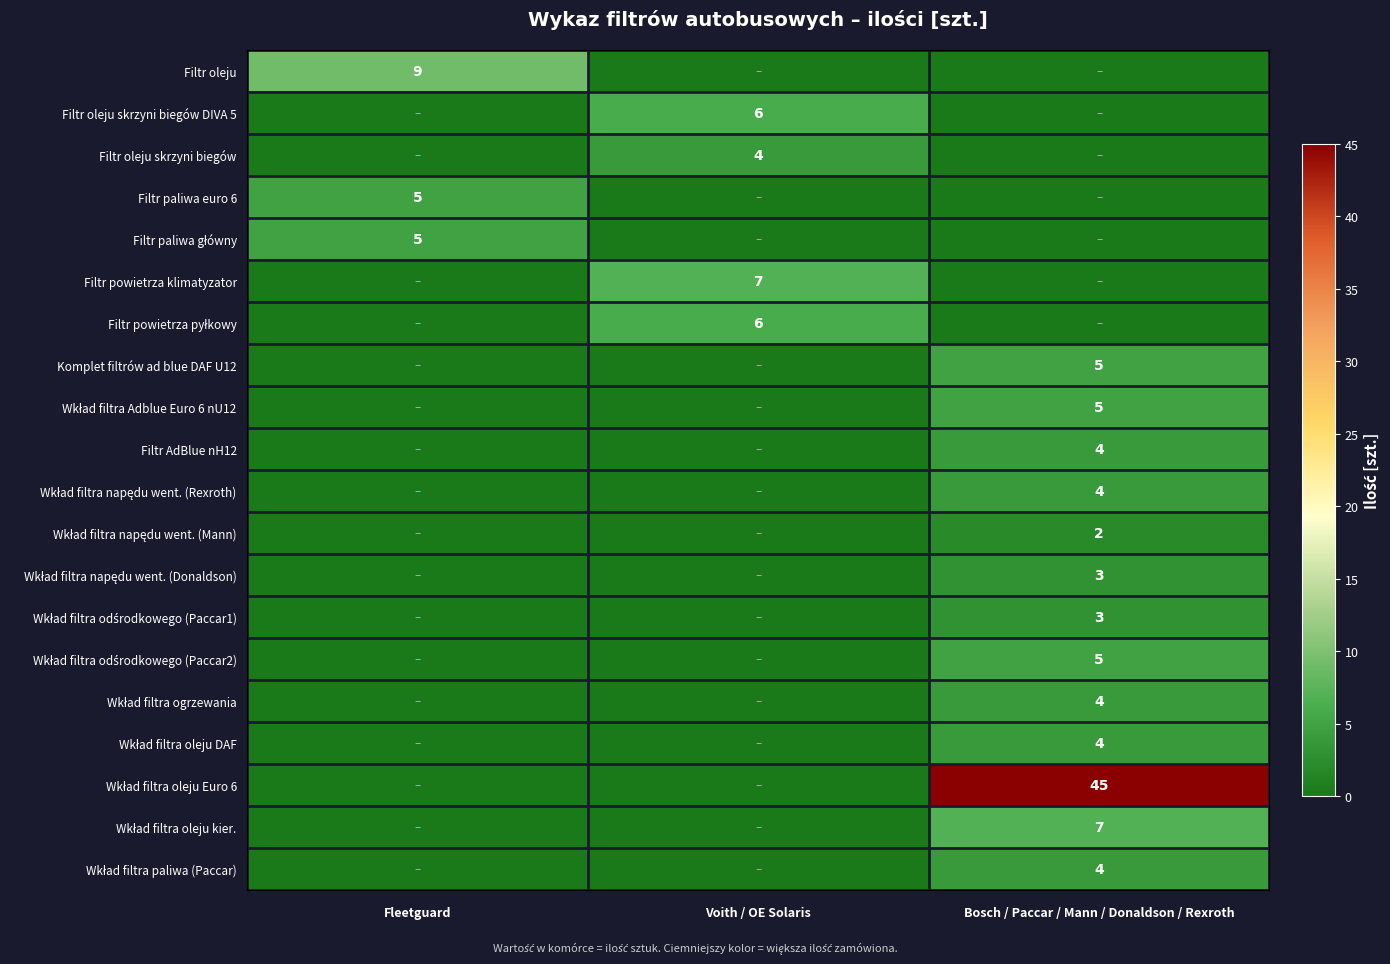

The value of Filtr paliwa euro 6 at Fleetguard is 8. True or false?

False